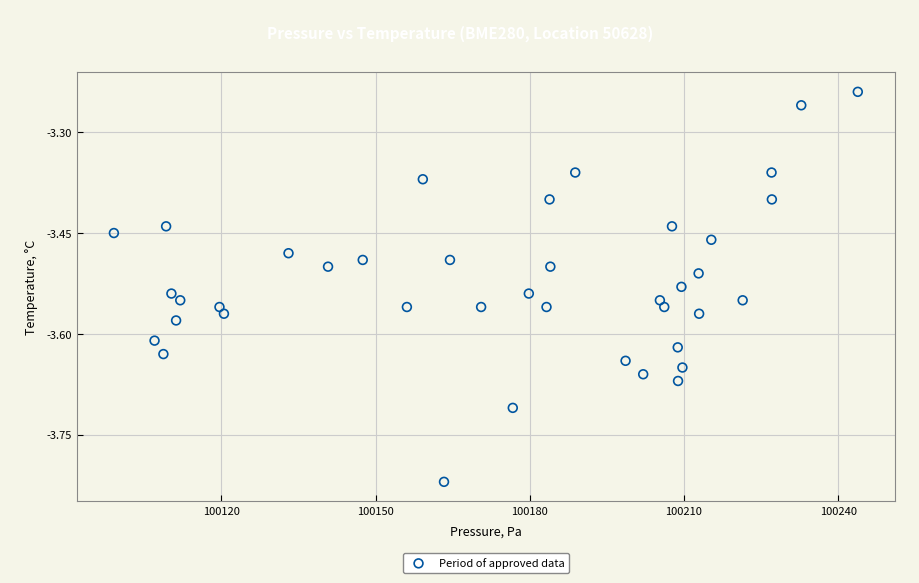

What is the range of X values (max minus min)?

144.7